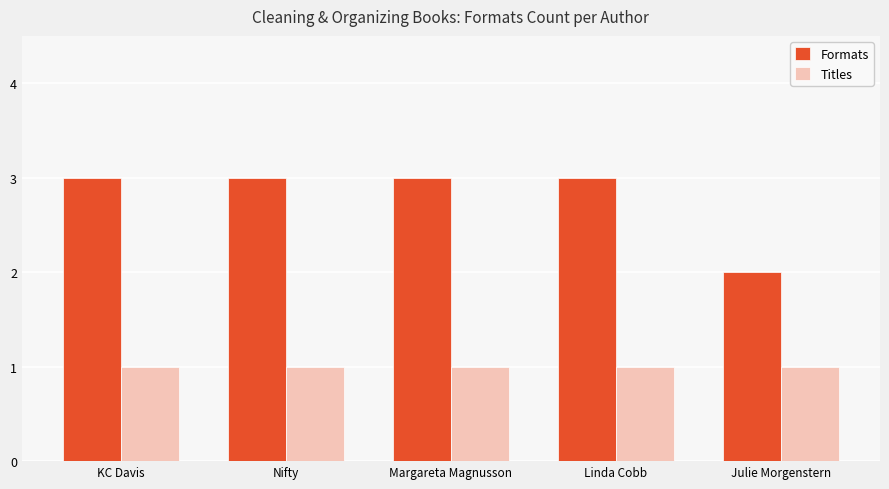

Between Margareta Magnusson and Julie Morgenstern, which series saw the biggest shift?

Formats